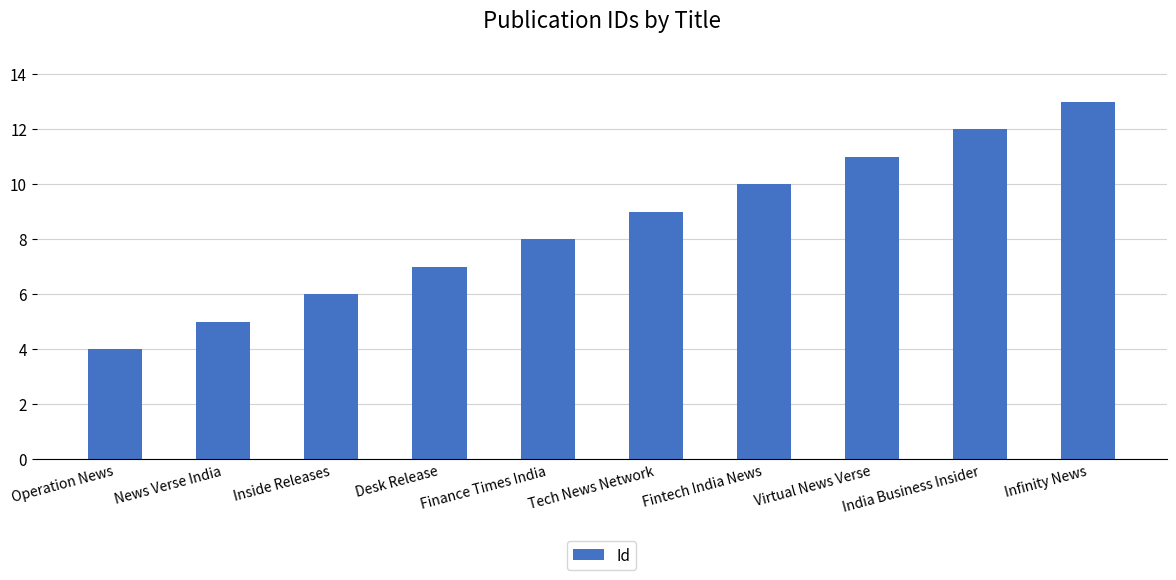

How many bars are there in total?

10